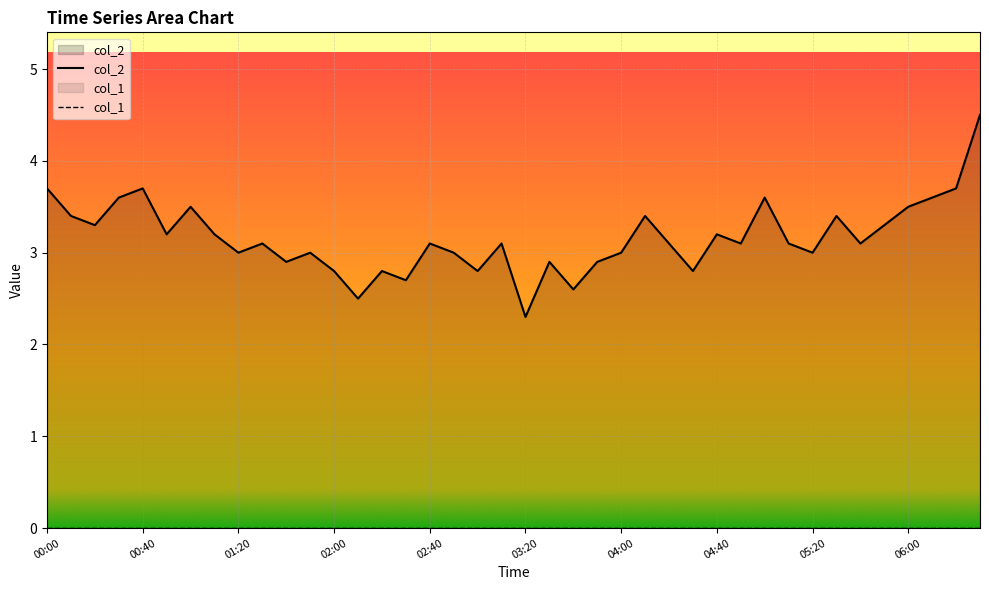

The col_1 series shows 0.0 at 37. True or false?

True